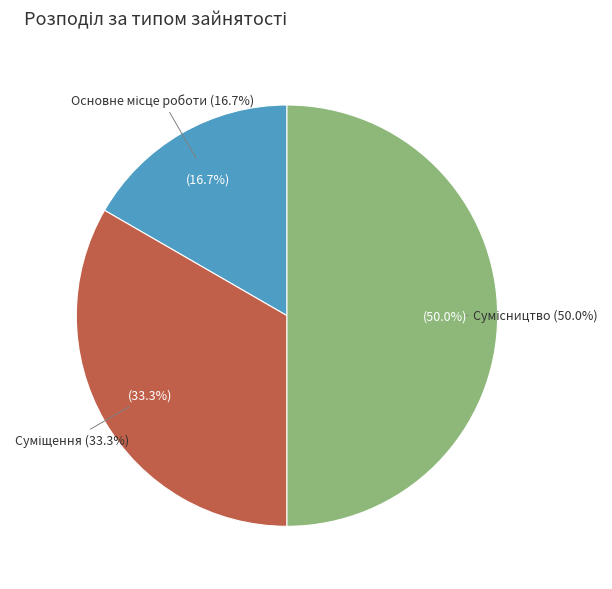

Rank the categories by value from highest to lowest.

Сумісництво, Суміщення, Основне місце роботи